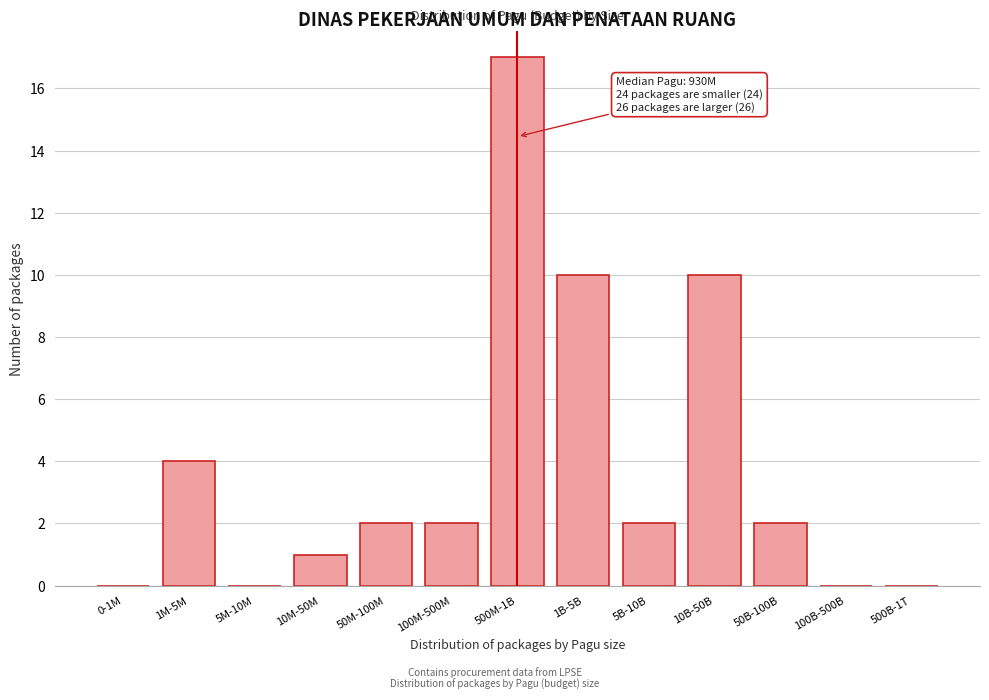

Reading right to left, transcribe all the data shown in this chart.

500B-1T=0	100B-500B=0	50B-100B=2	10B-50B=10	5B-10B=2	1B-5B=10	500M-1B=17	100M-500M=2	50M-100M=2	10M-50M=1	5M-10M=0	1M-5M=4	0-1M=0